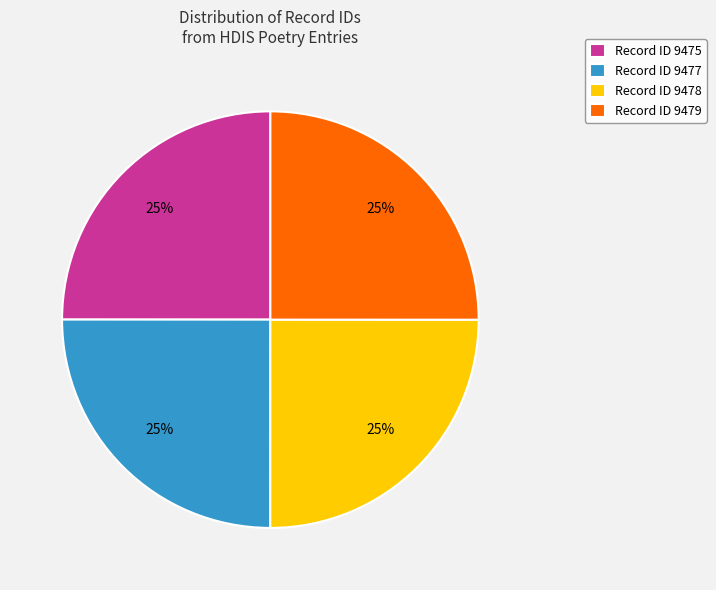

Does any single category account for the majority?

No